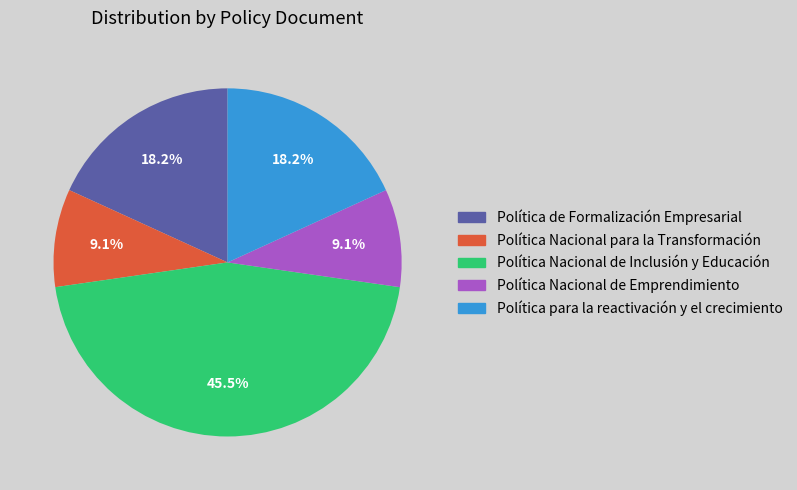

How many segments does this pie chart have?

5